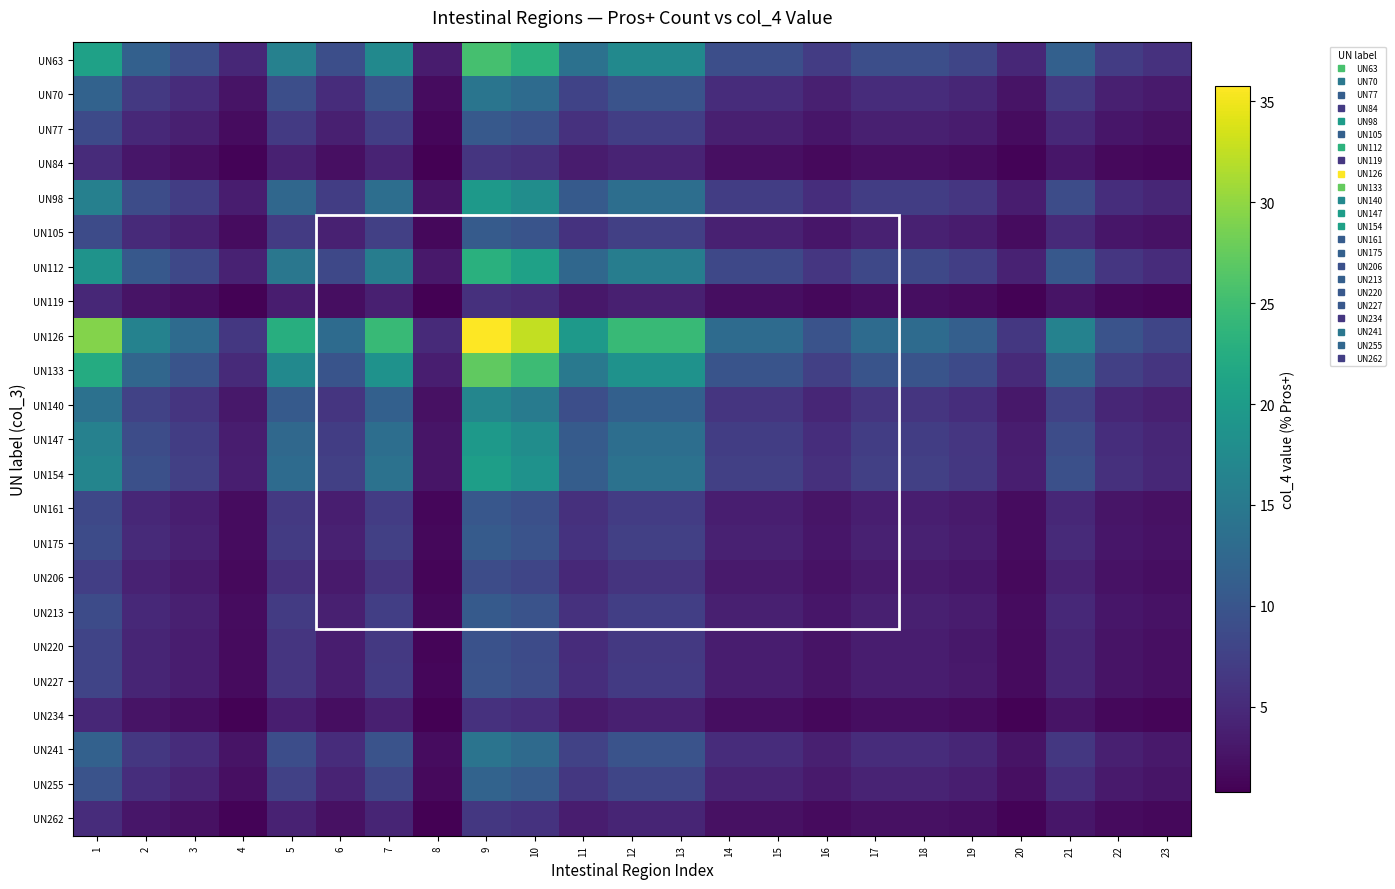

At which category does the chart reach its peak across all series?

9